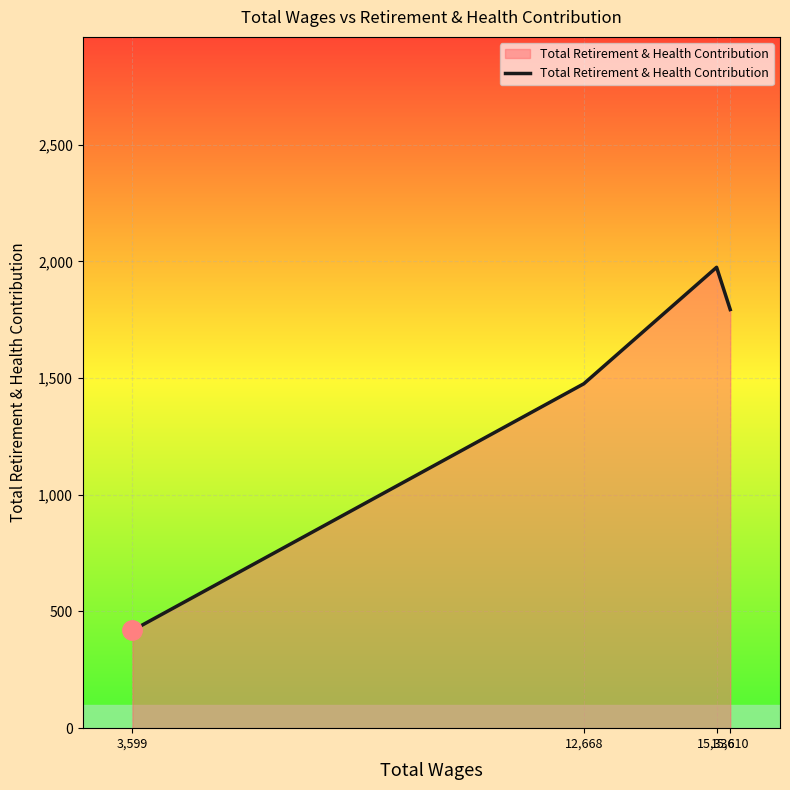

The value at 15,336 is 521. True or false?

False